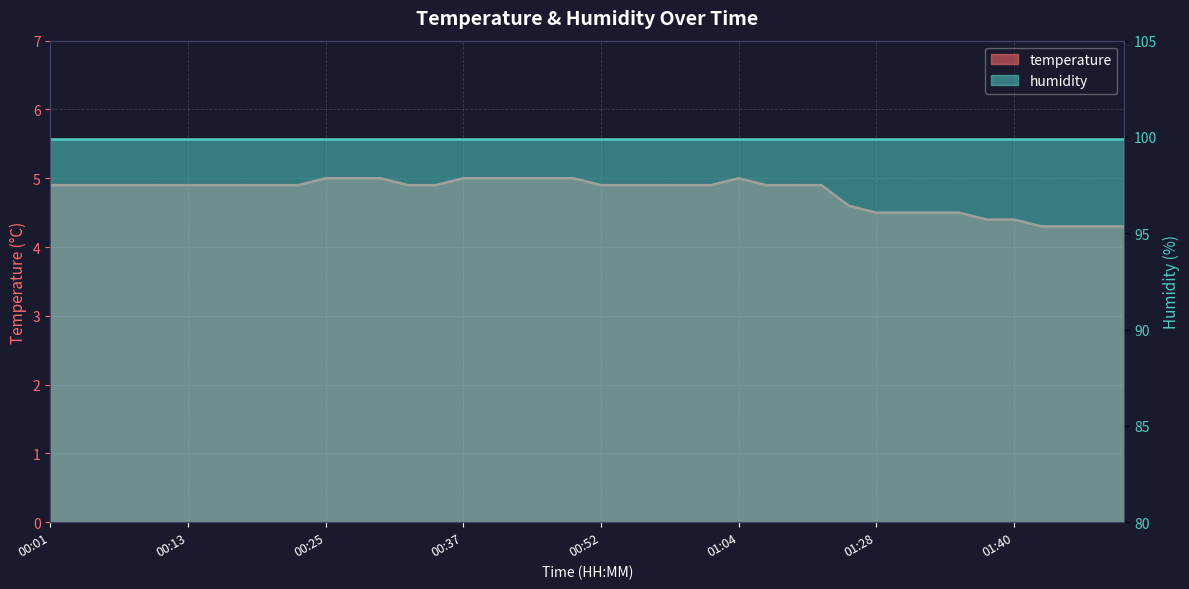

How many categories are shown in the chart?

40